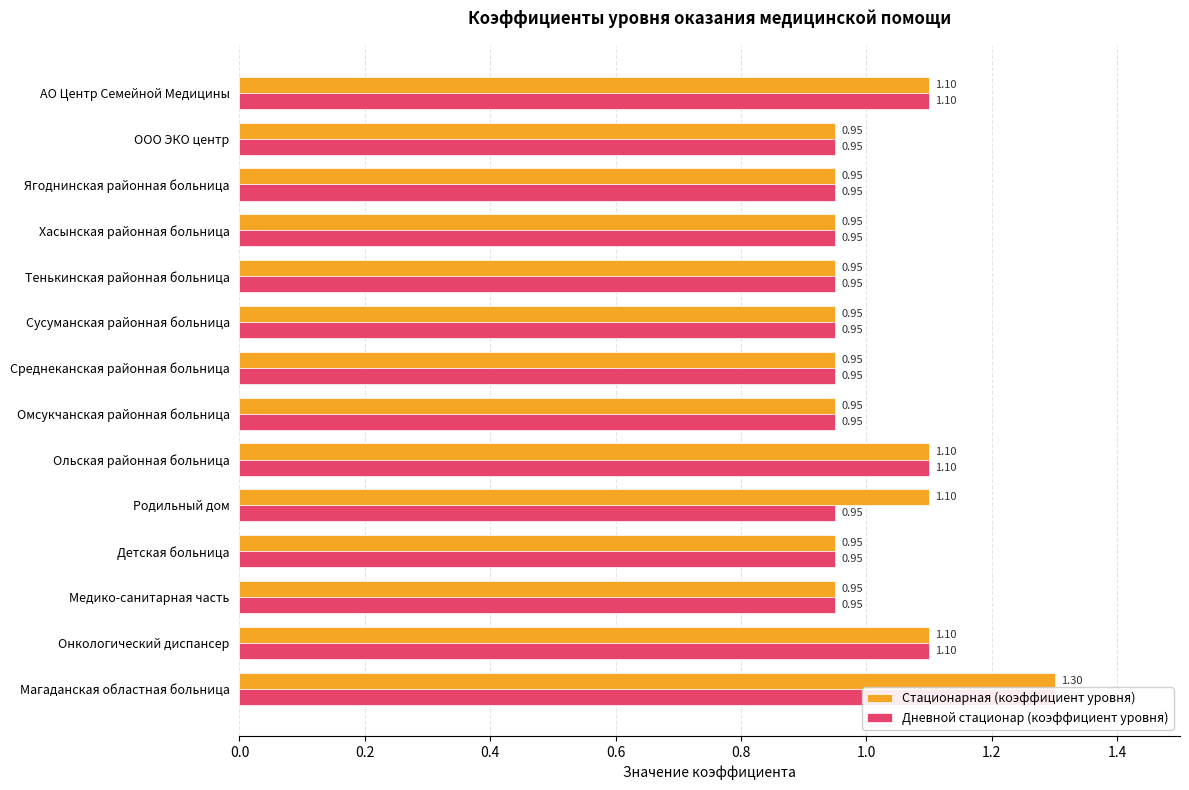

What position from the left is Родильный дом?

5